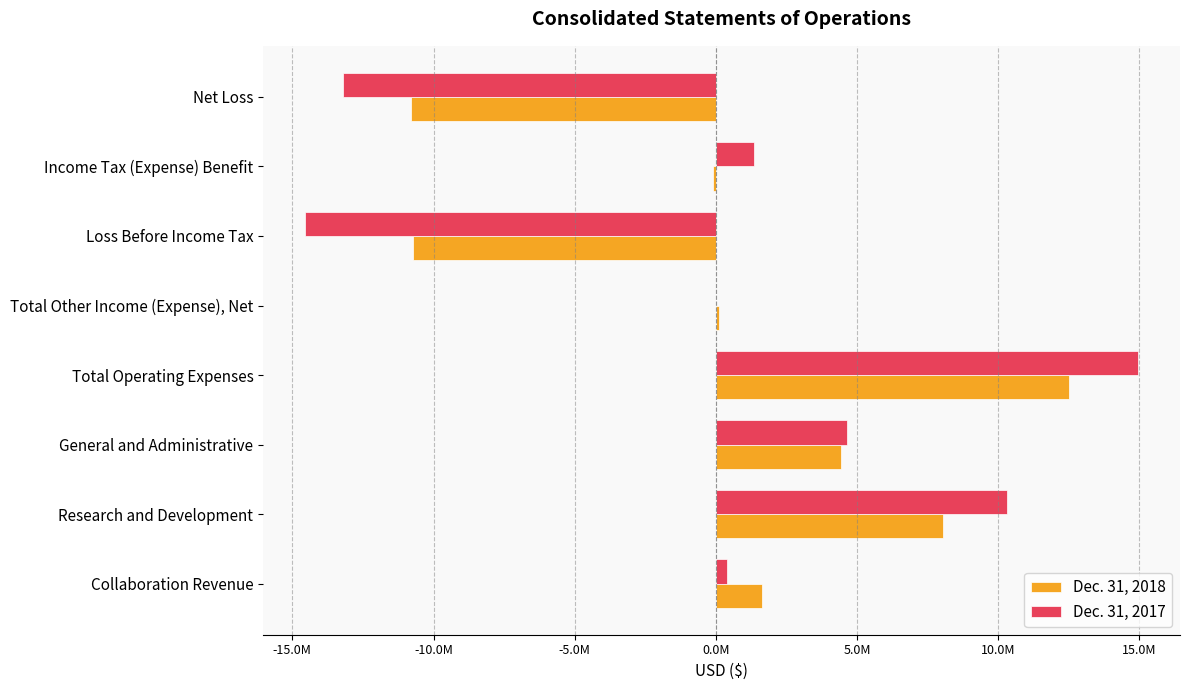

What are all the series names shown in the legend?

Dec. 31, 2018, Dec. 31, 2017